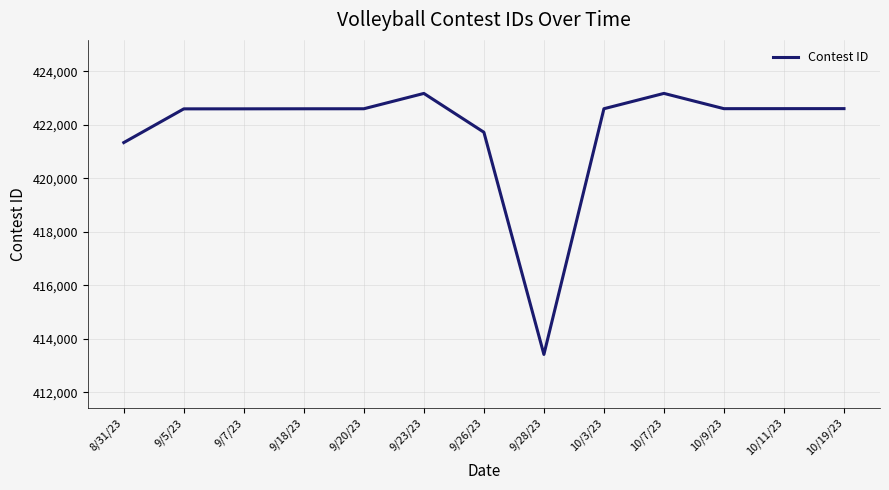

Read the value at 9/26/23.

421724